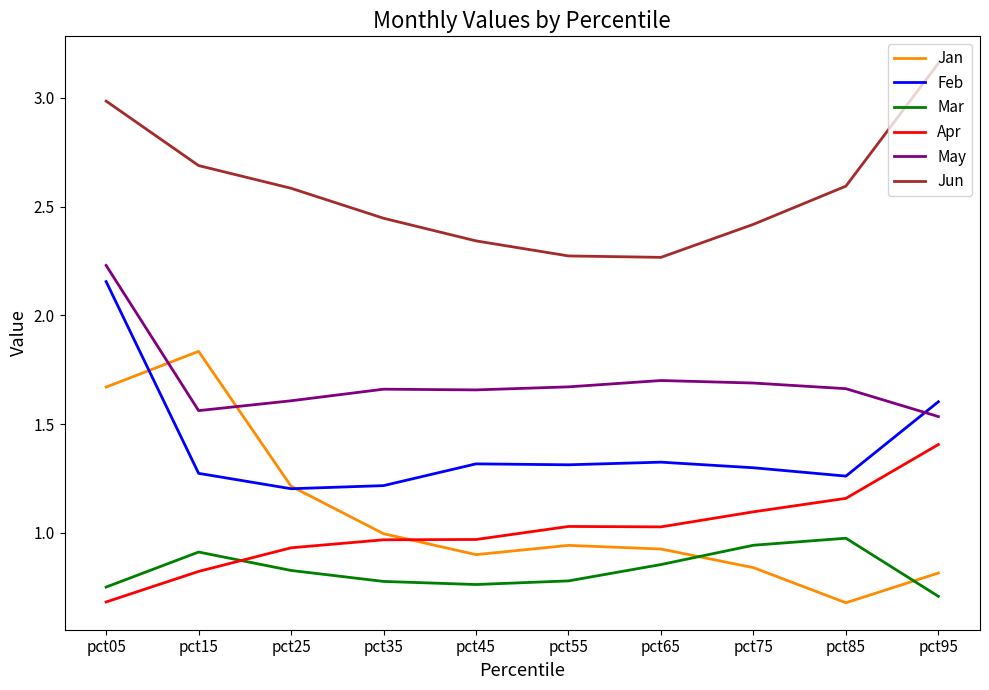

What is the difference between the maximum and minimum values in the Mar series?

0.3